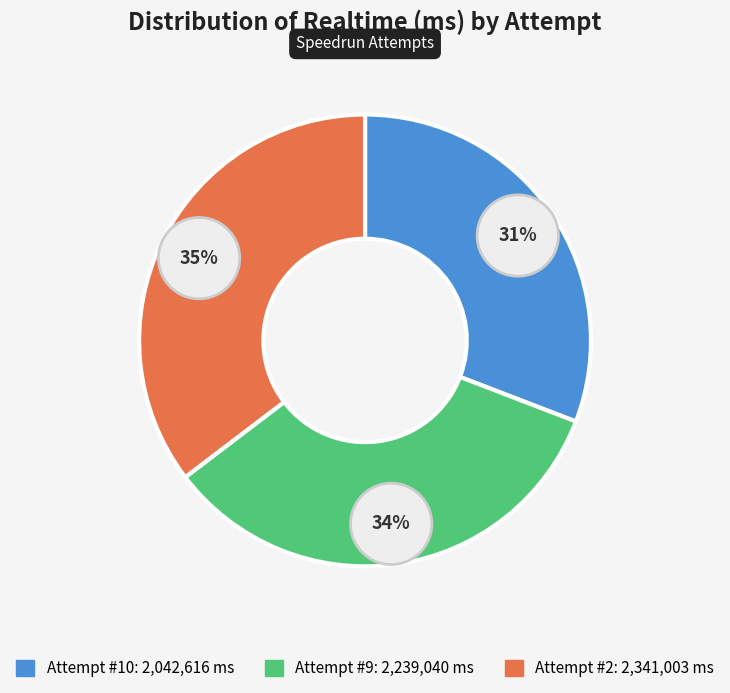

What is the total percentage of Attempt #9 and Attempt #10?

64.7%